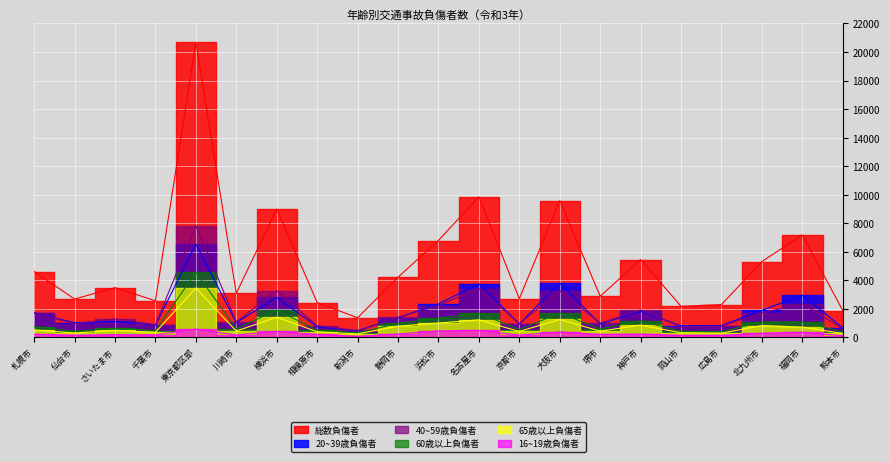

How many data points in 60歳以上負傷者 are less than 632?

10